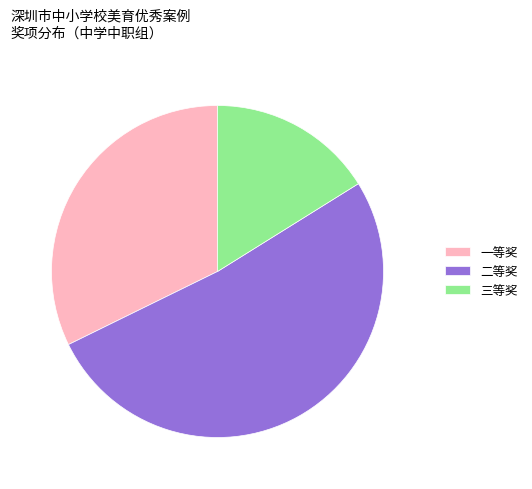

Between 二等奖 and 三等奖, which is larger?

二等奖